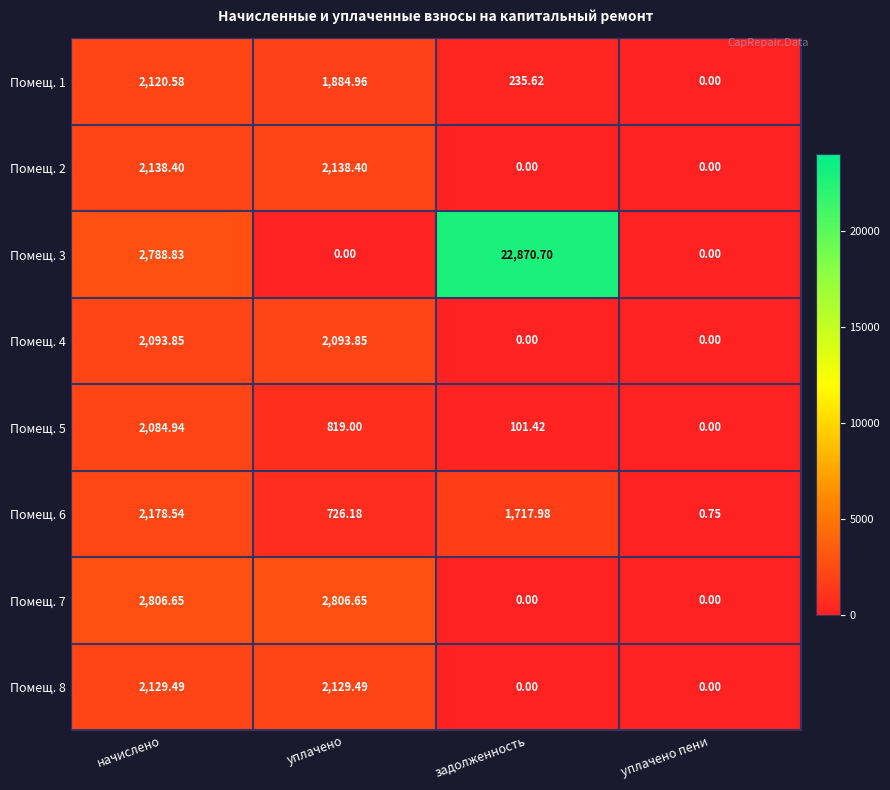

At which label does Помещ. 8 first exceed 2129?

начислено